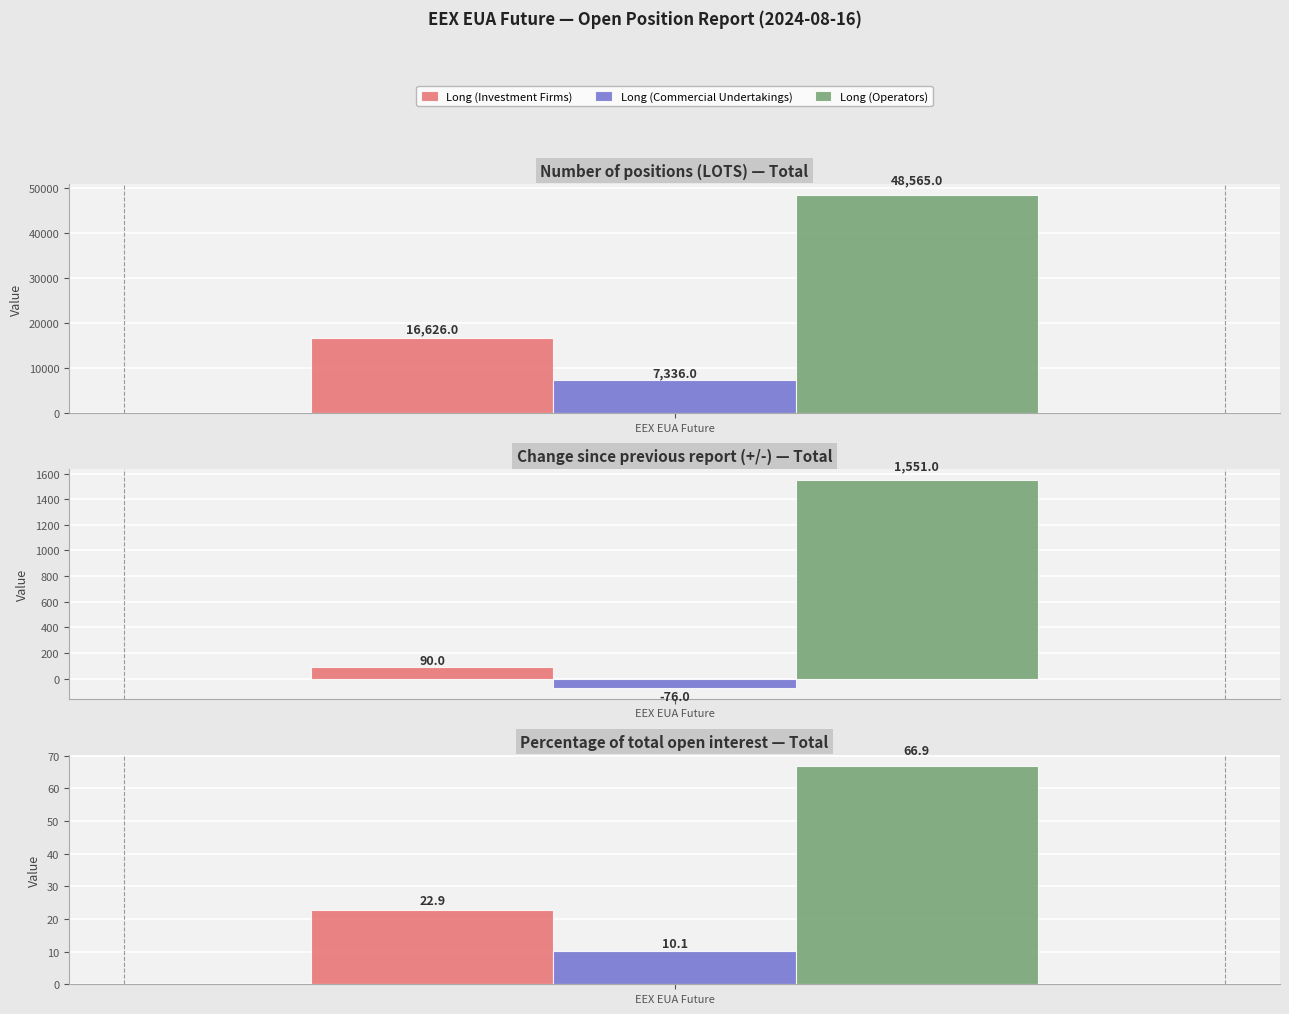

How many positive values does the Long (Commercial Undertakings) series have?

2